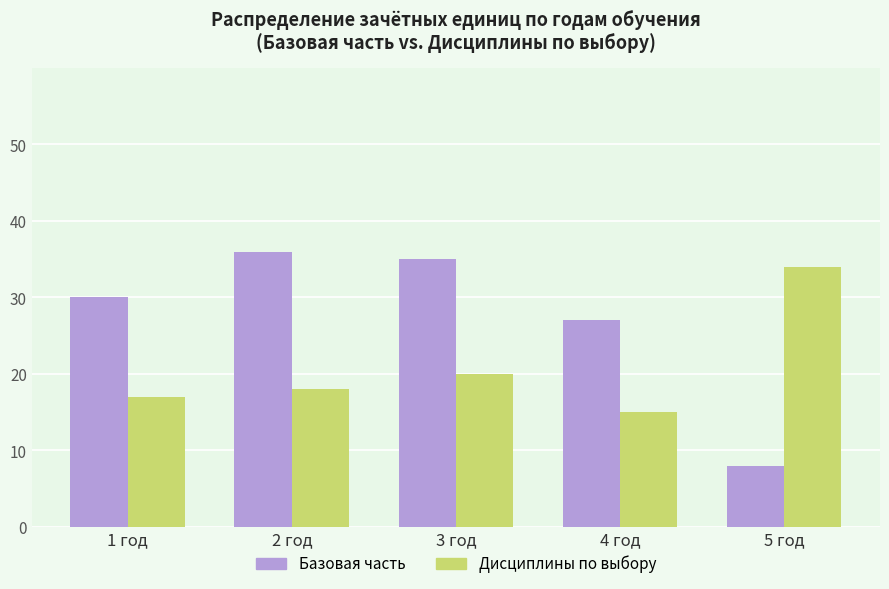

What are all the series names shown in the legend?

Базовая часть, Дисциплины по выбору